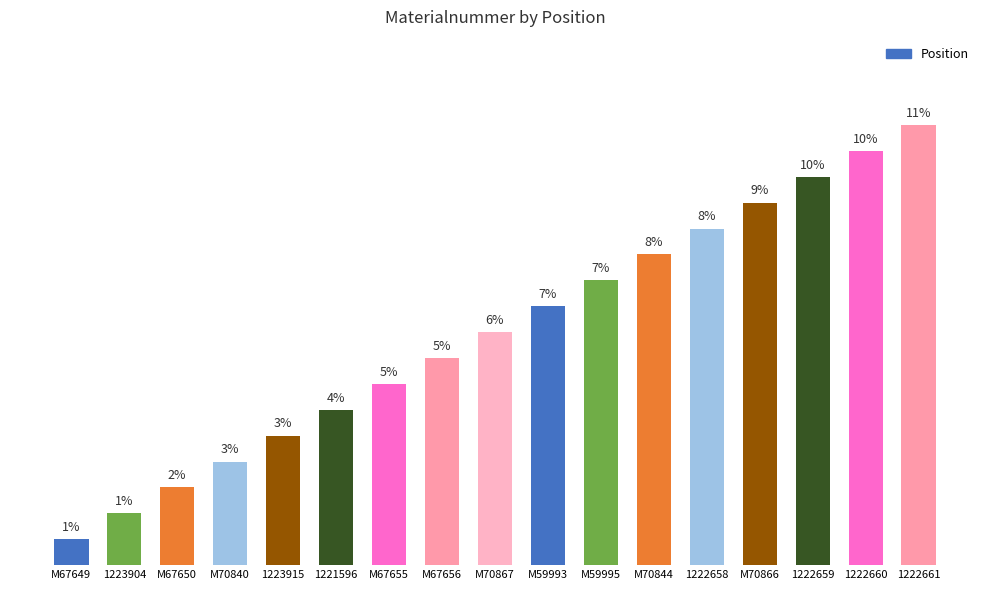

Does the chart contain any negative values?

No